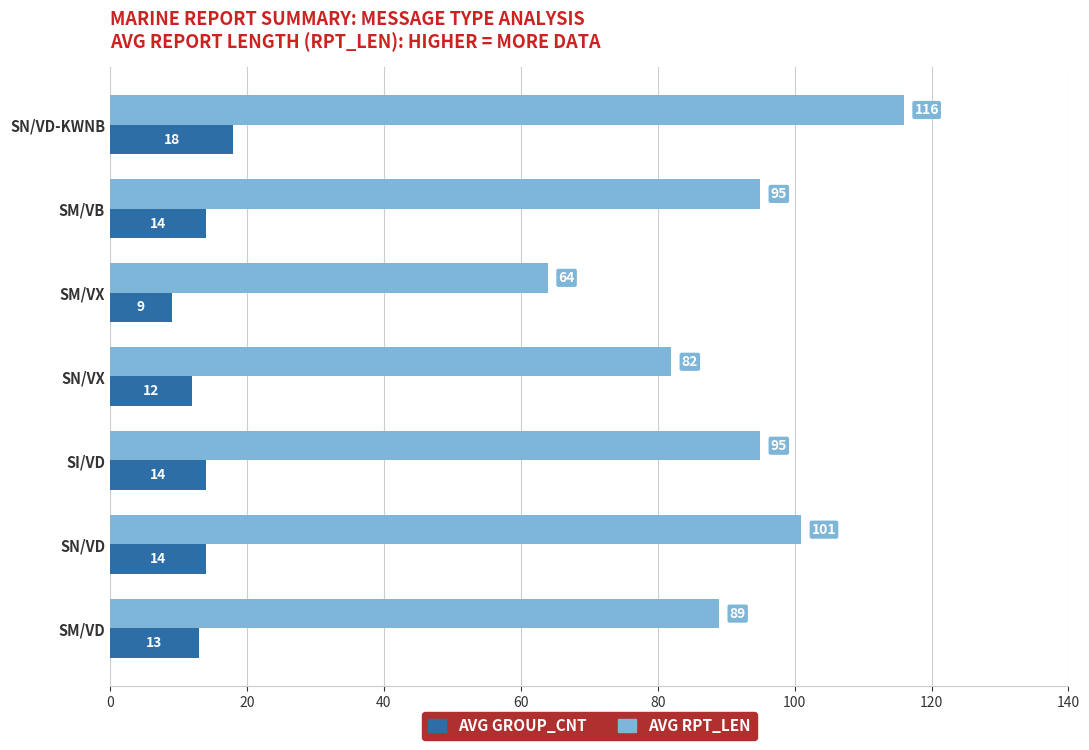

List the series in order of their peak value, lowest first.

AVG GROUP_CNT, AVG RPT_LEN